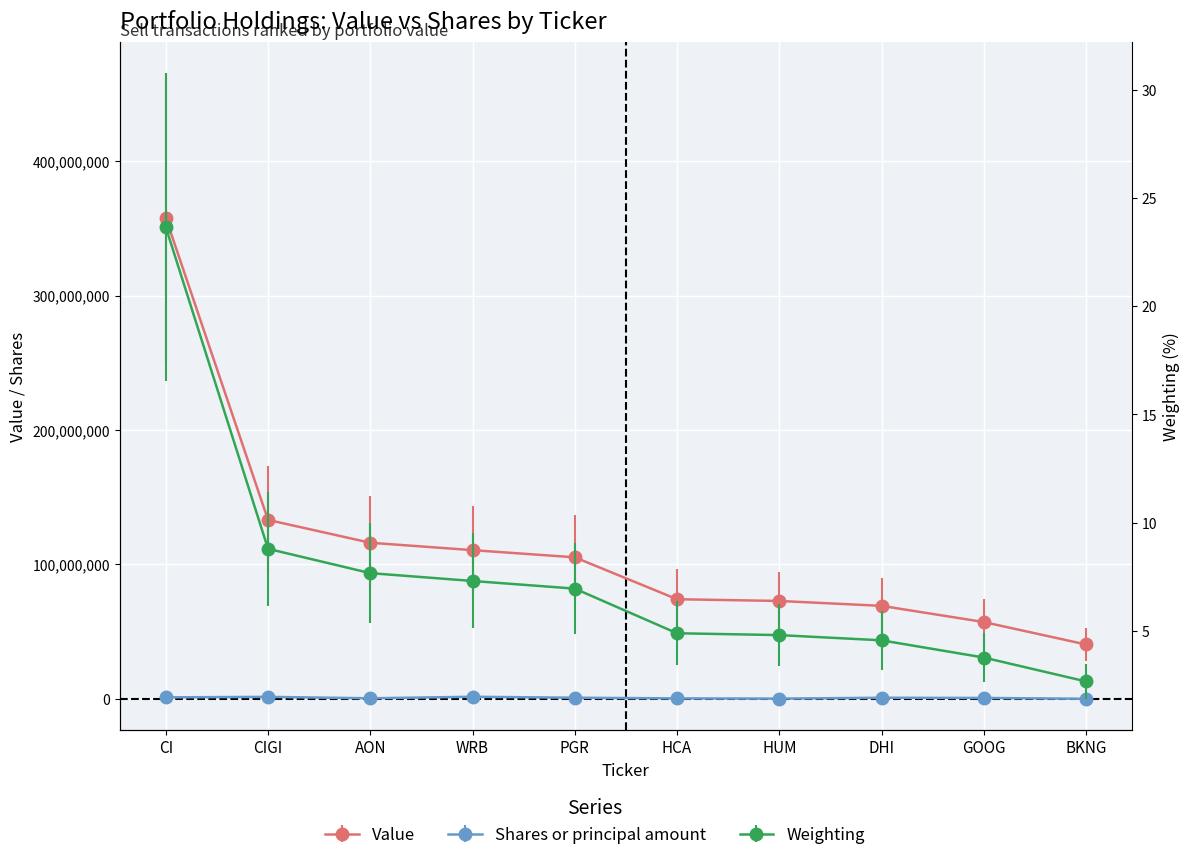

True or false: Value has a value of 68667359.6 at PGR.

False